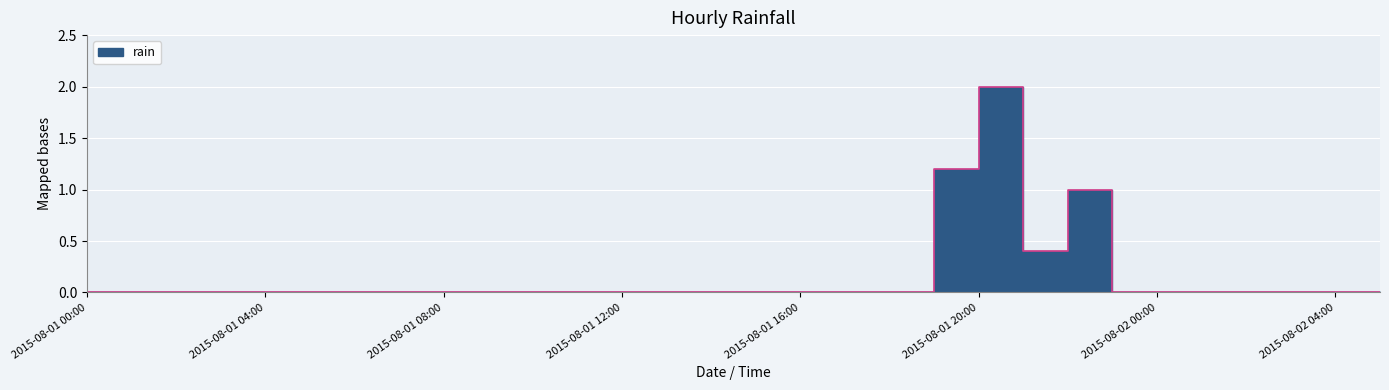

Count the number of values greater than 0.

4